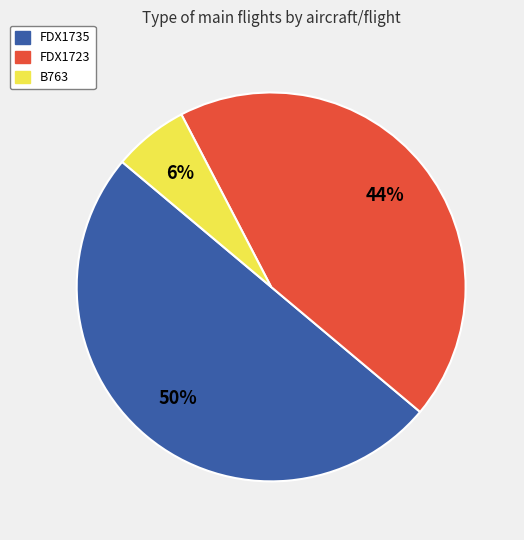

To the nearest percent, what portion does FDX1735 represent?

50%